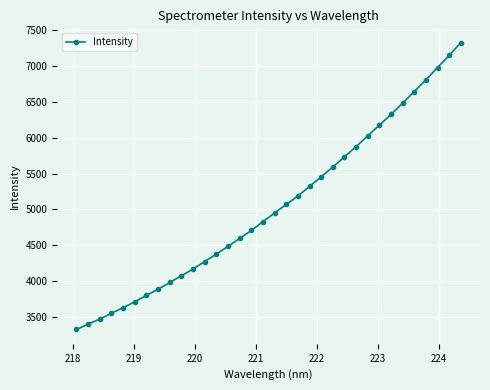

How many lines are shown in the chart?

1